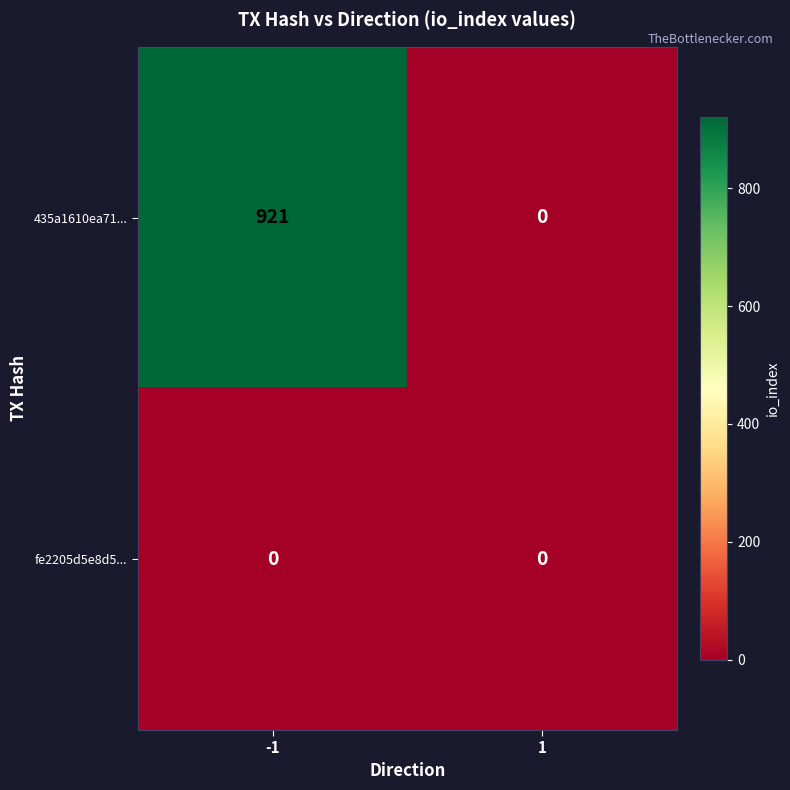

The 435a1610ea71... series shows 589 at -1. True or false?

False